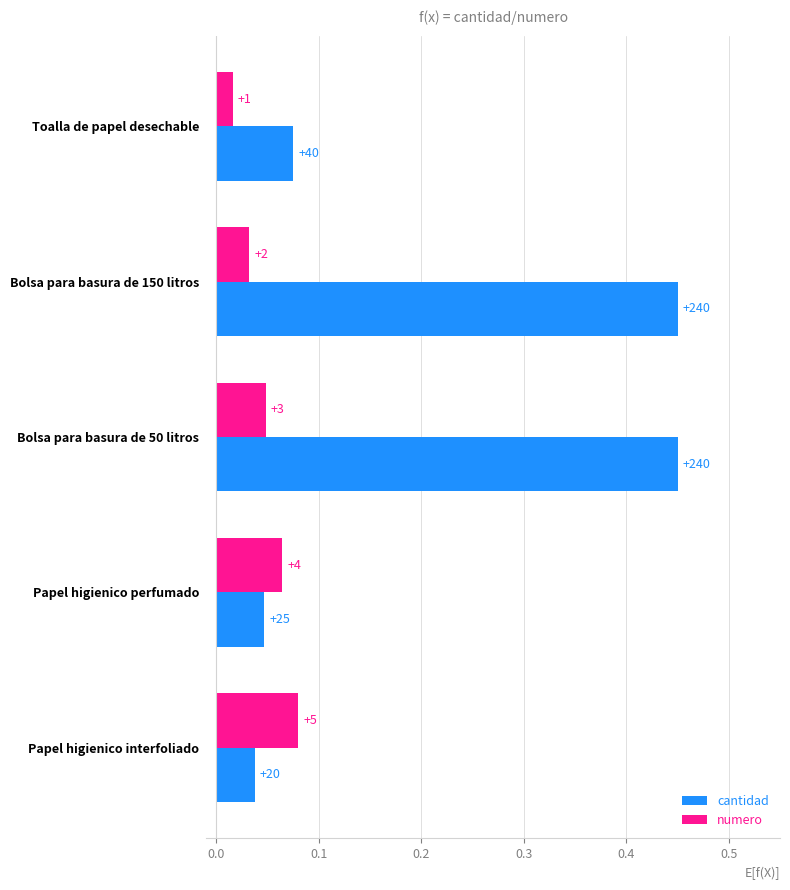

What are all the series names shown in the legend?

cantidad, numero